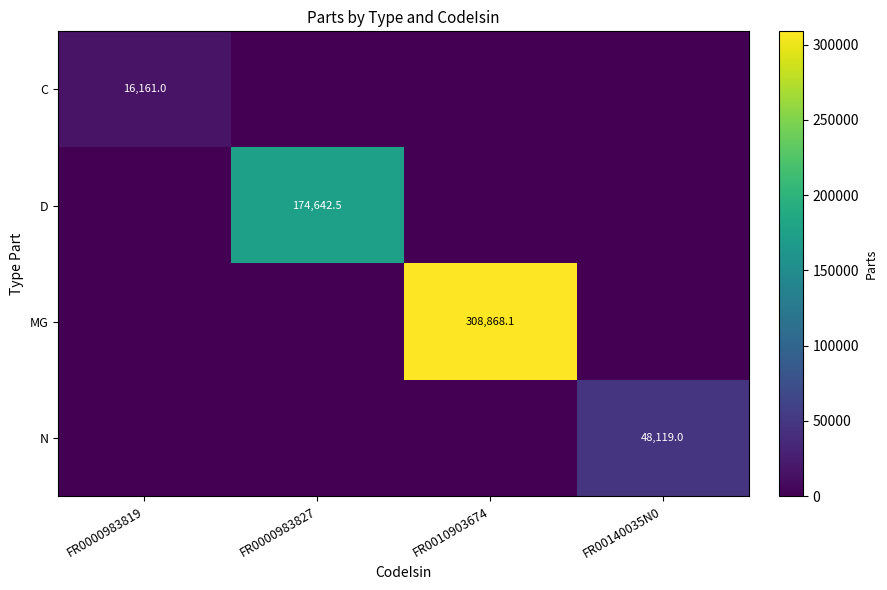

How many series are shown in this chart?

4